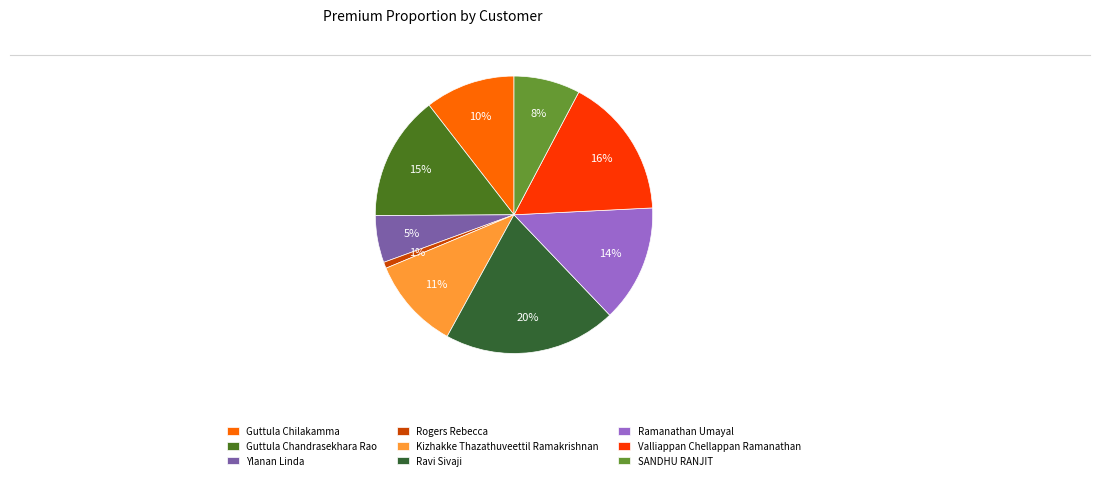

To the nearest percent, what portion does Ravi Sivaji represent?

20%